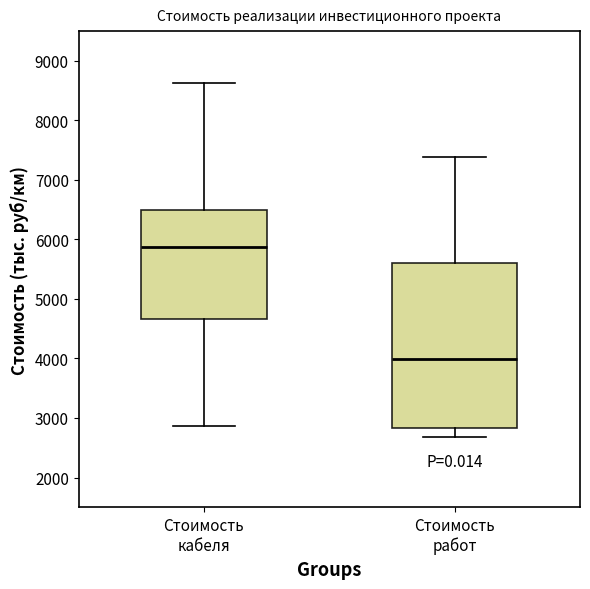

Which box's median line is the highest?

Стоимость кабеля